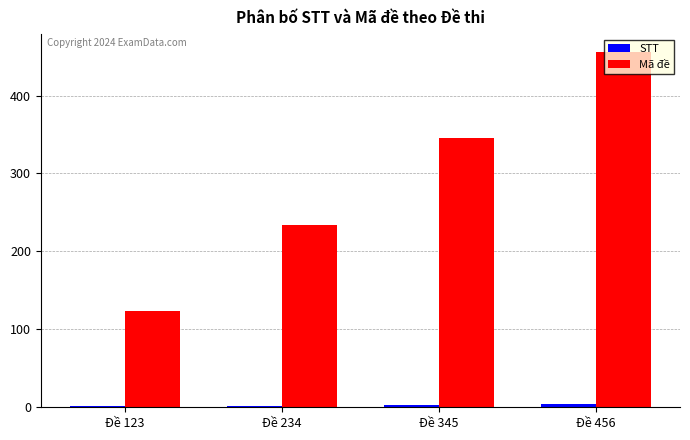

Which series changed the most between Đề 123 and Đề 456?

Mã đề